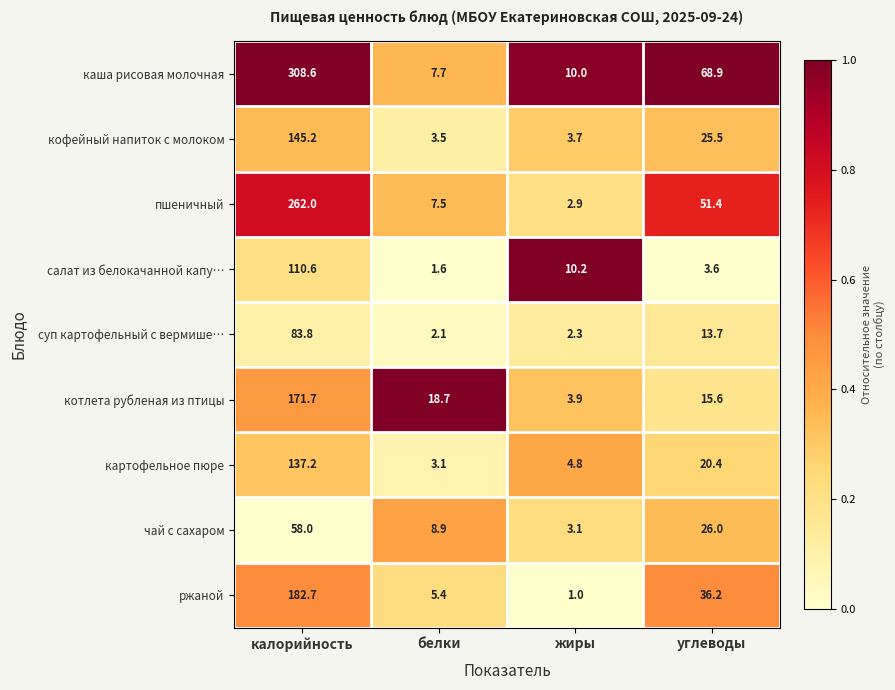

Count the number of categories in the chart.

4